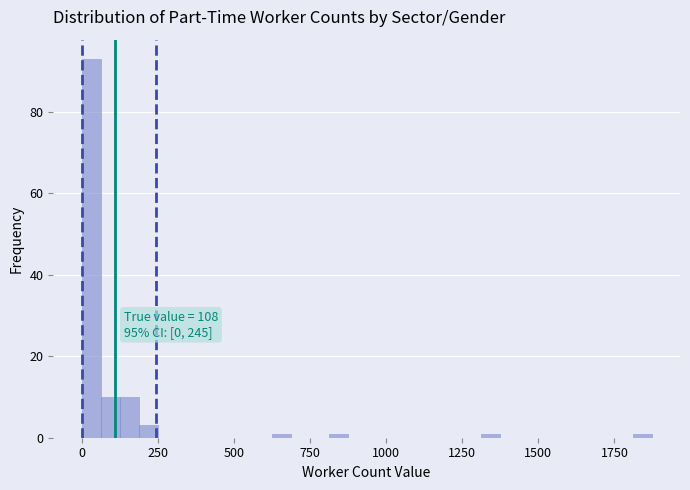

Around what value on the x-axis is the tallest bar? Give the approximate position of its centre, as read against the axis.

50